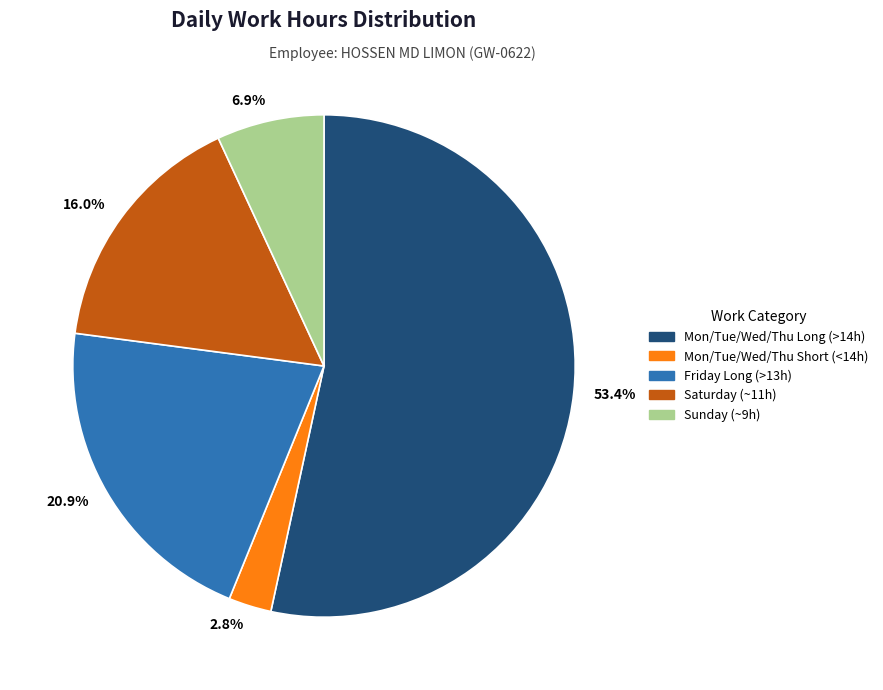

Between 16.0% and 53.4%, which is larger?

53.4%